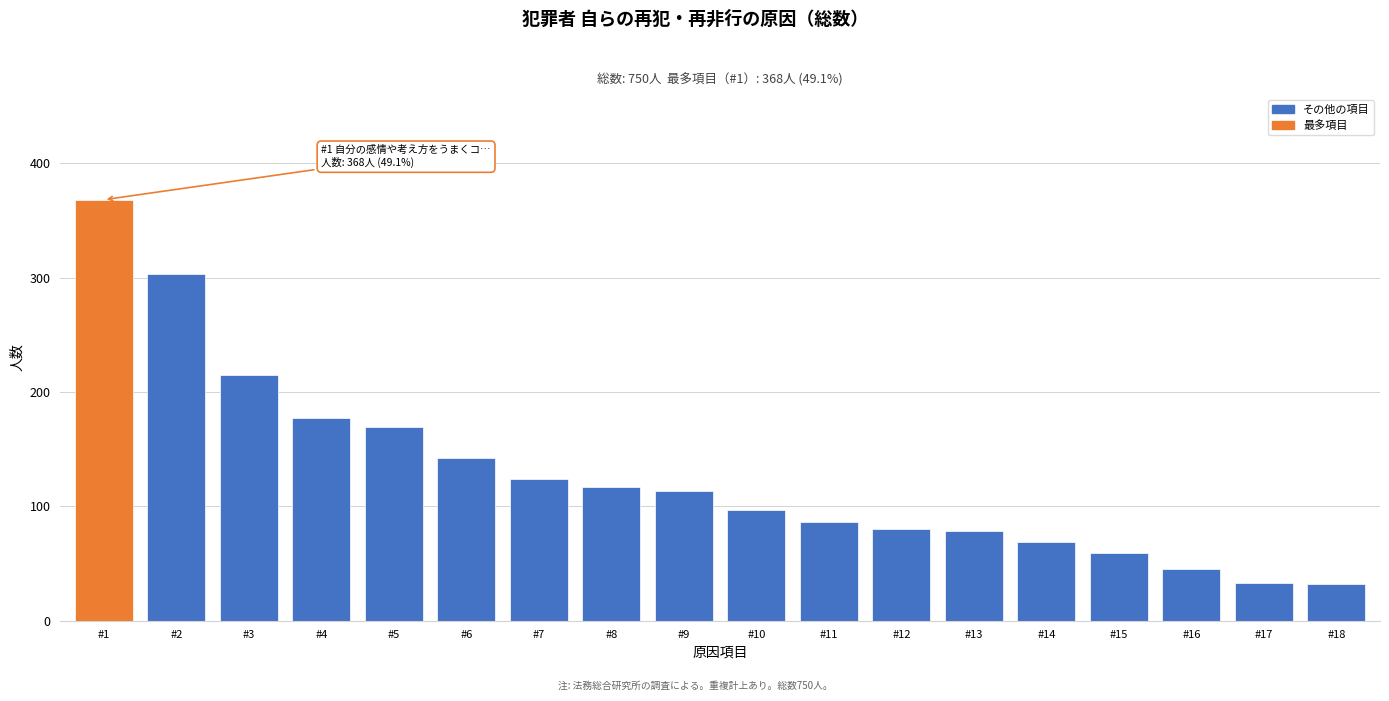

Between #4 and #10, which is larger?

#4